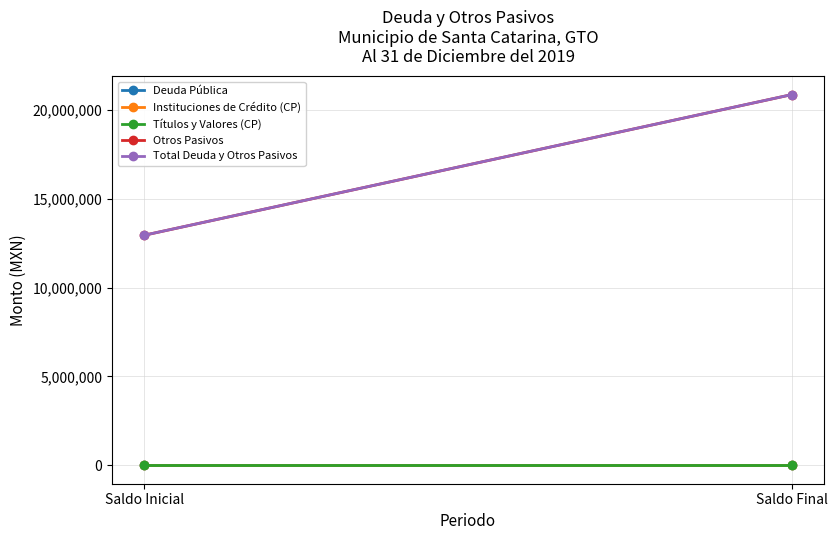

The value of Otros Pasivos at Saldo Inicial is 8587140.1. True or false?

False